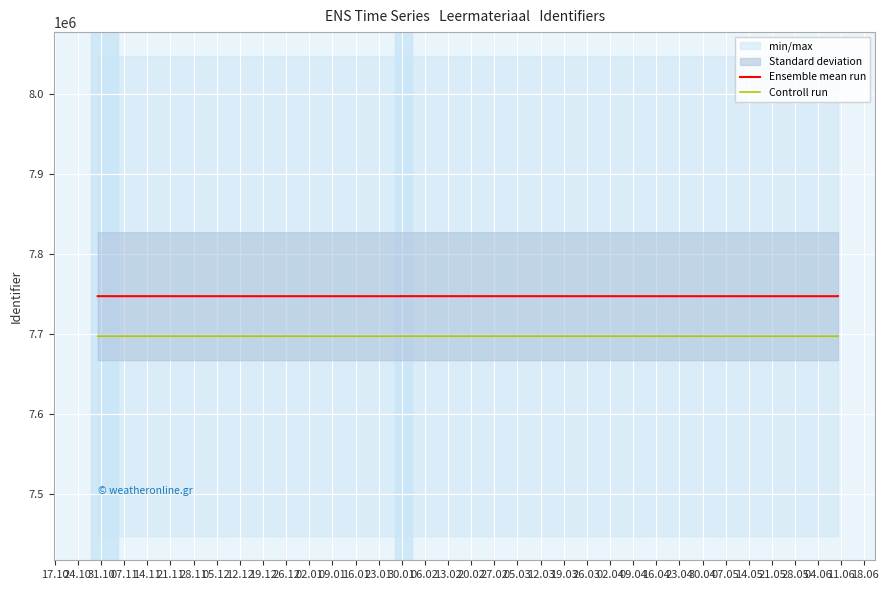

Where is the first local minimum for Controll run?

30.01